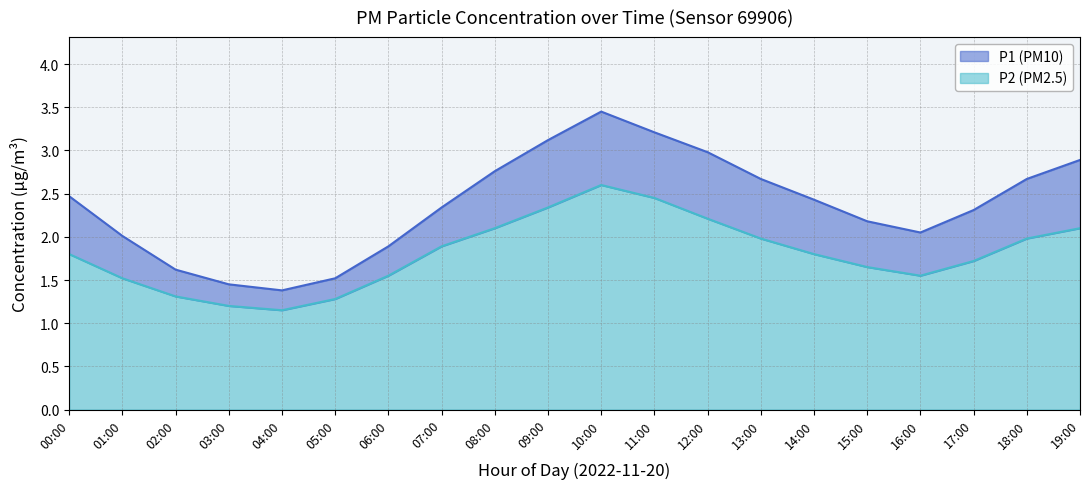

What is the value of the P2 point at the 7th from the left?

1.6